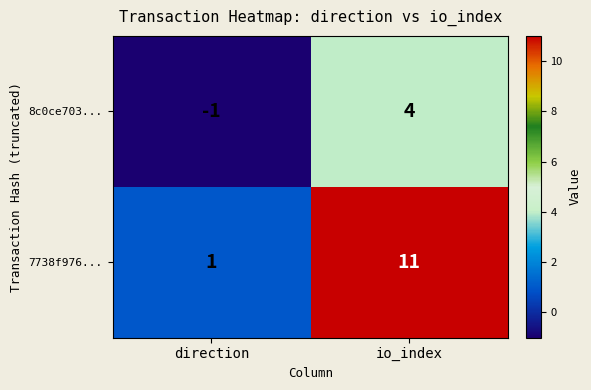

At which label is 8c0ce703... closest to 1?

direction